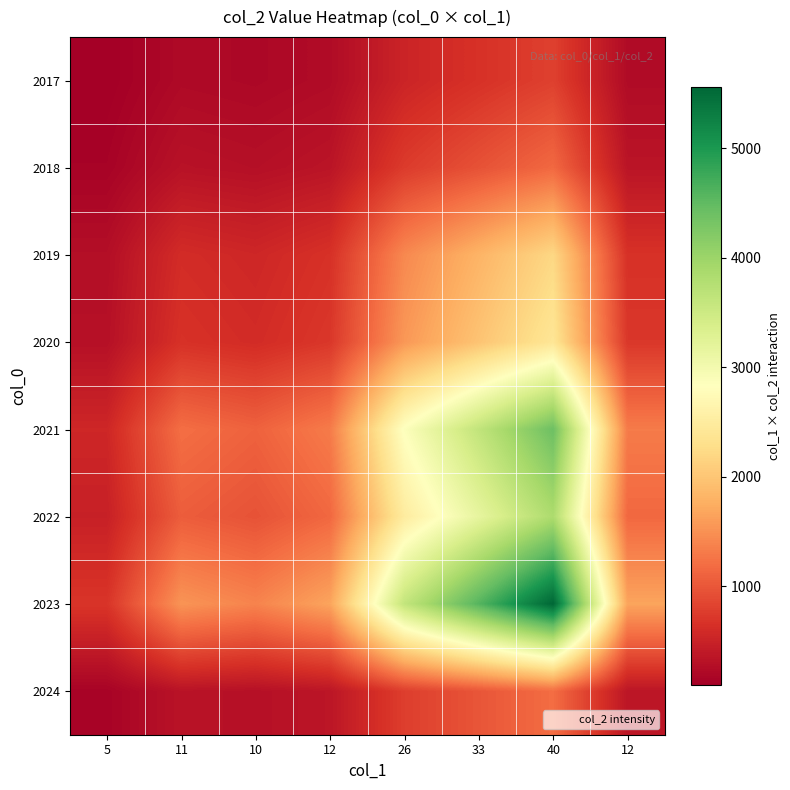

Which series has the largest total across all categories?

2023